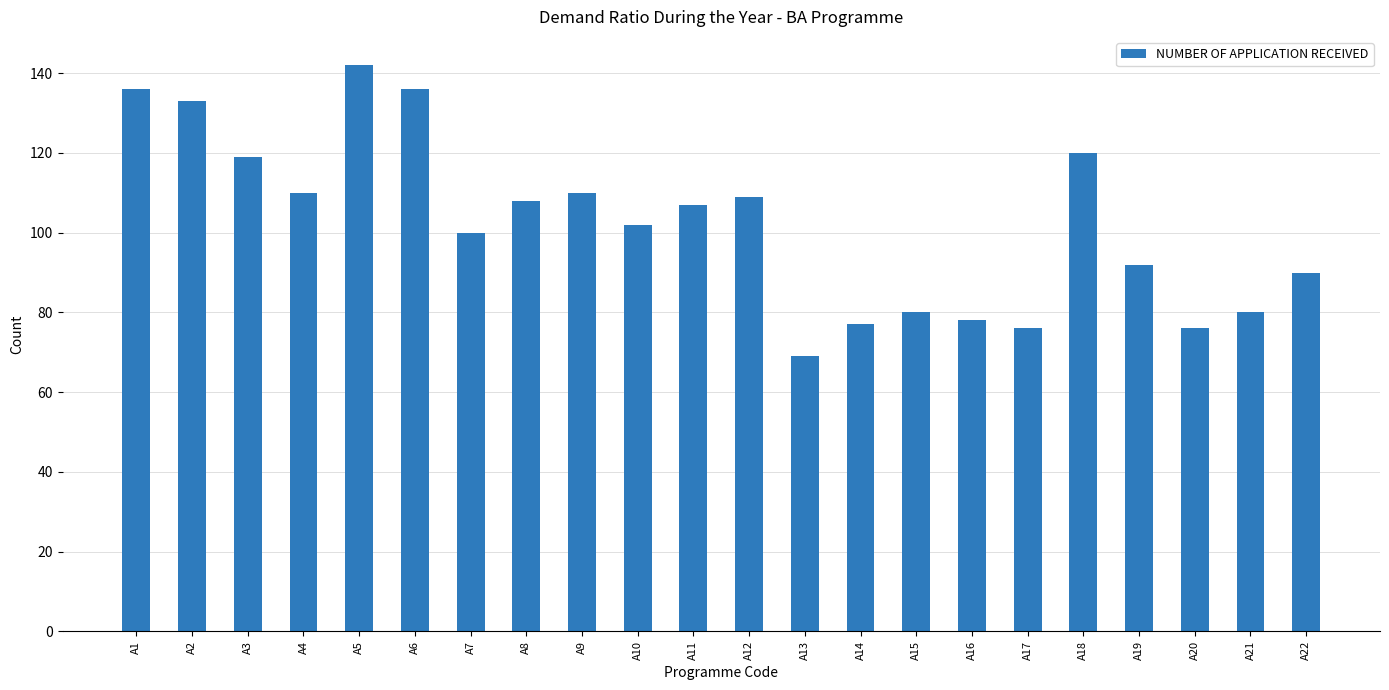

What is the value of the 8th bar from the left?

108